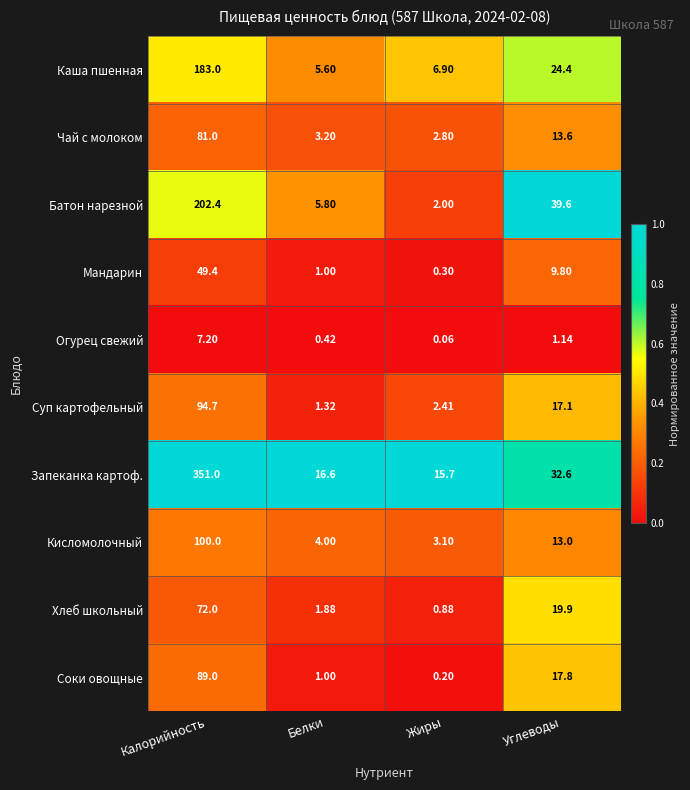

What is the difference between the highest and lowest values at Калорийность?

343.8